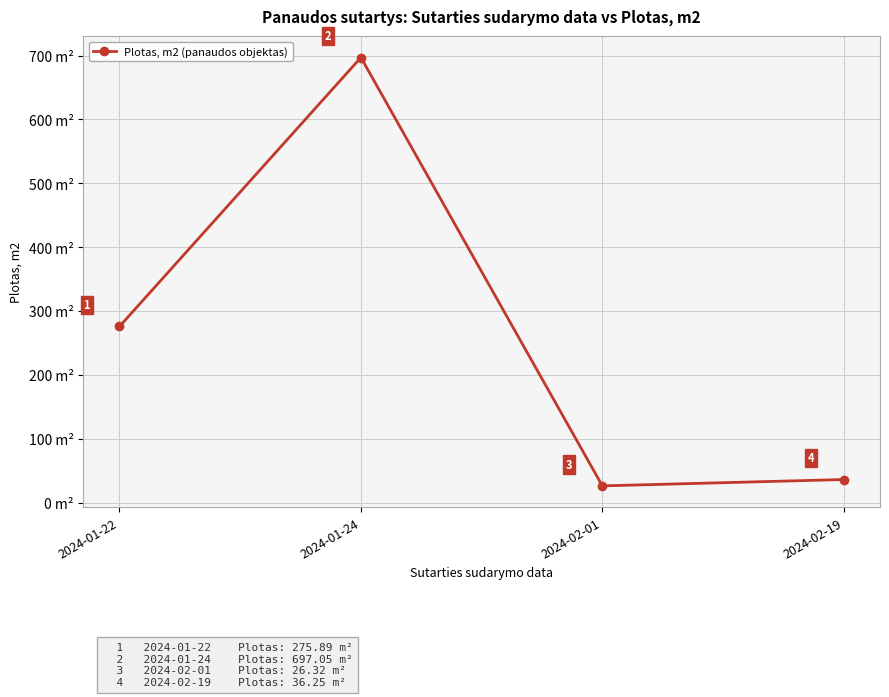

True or false: there are more than 1 points higher than both neighbors.

False